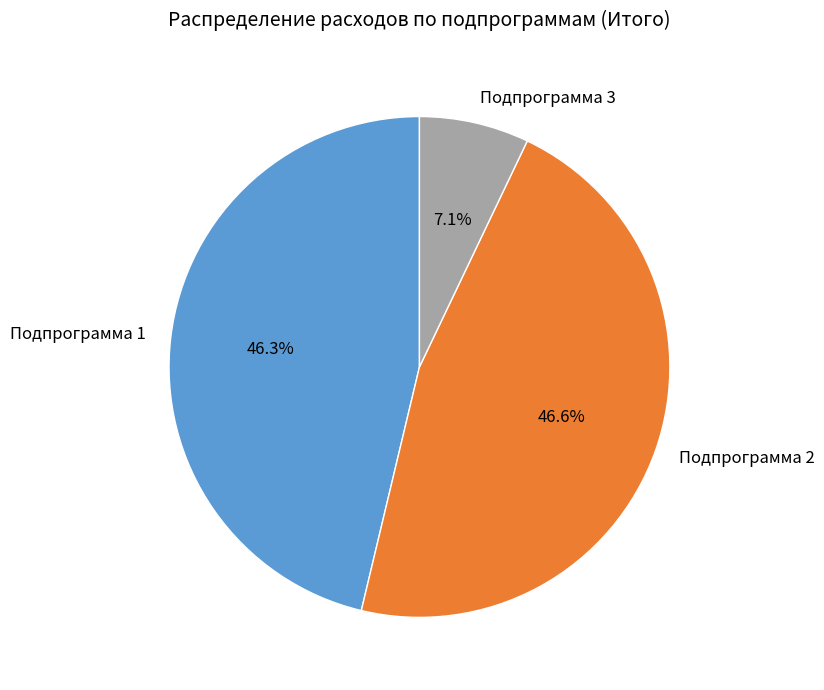

What percentage is the Подпрограмма 1 slice, to the nearest percent?

46%